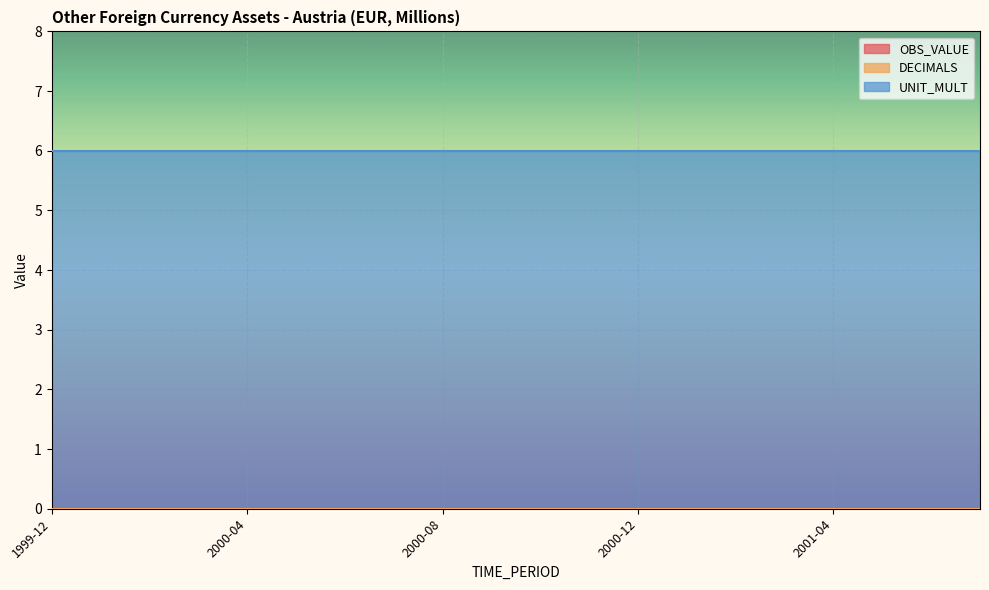

True or false: UNIT_MULT and OBS_VALUE cross at least once.

False